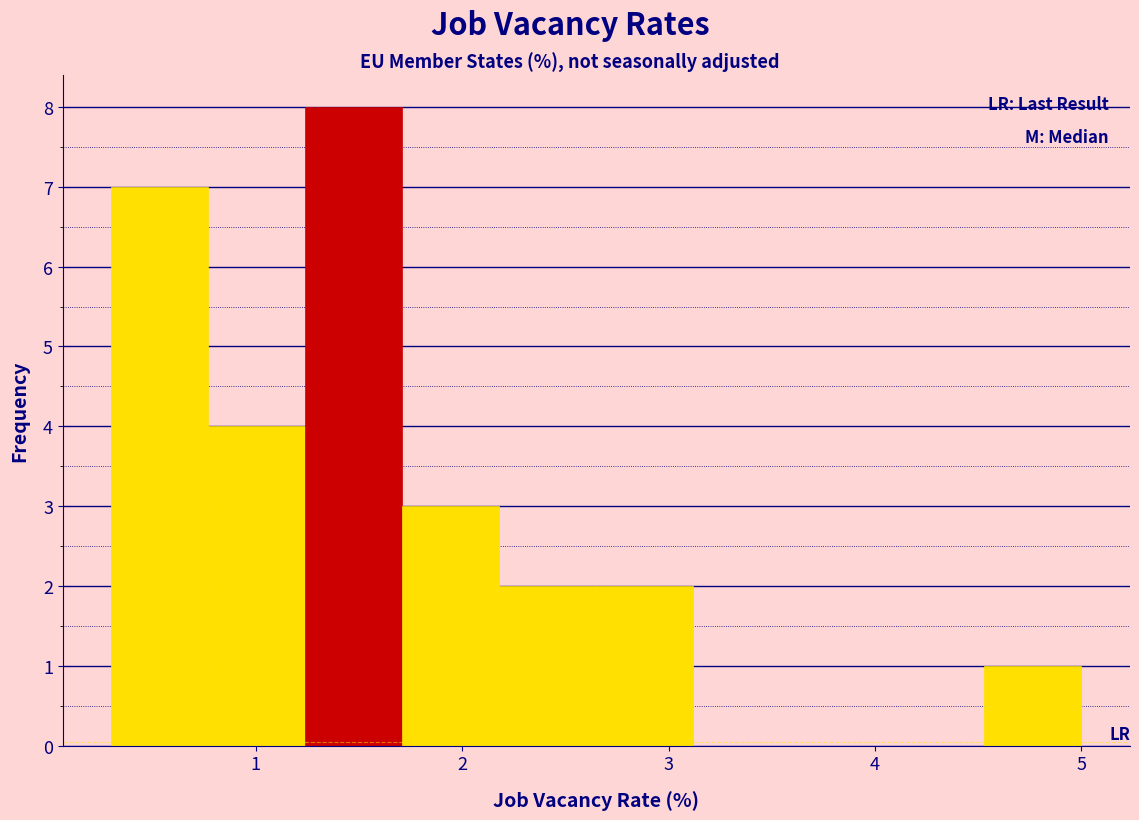

How tall is the bar that spans 4.53 to 5.00 on the x-axis? Neither the bar edges nor the heights are printed on the chart, so give them approximately, as read against the axes.

1